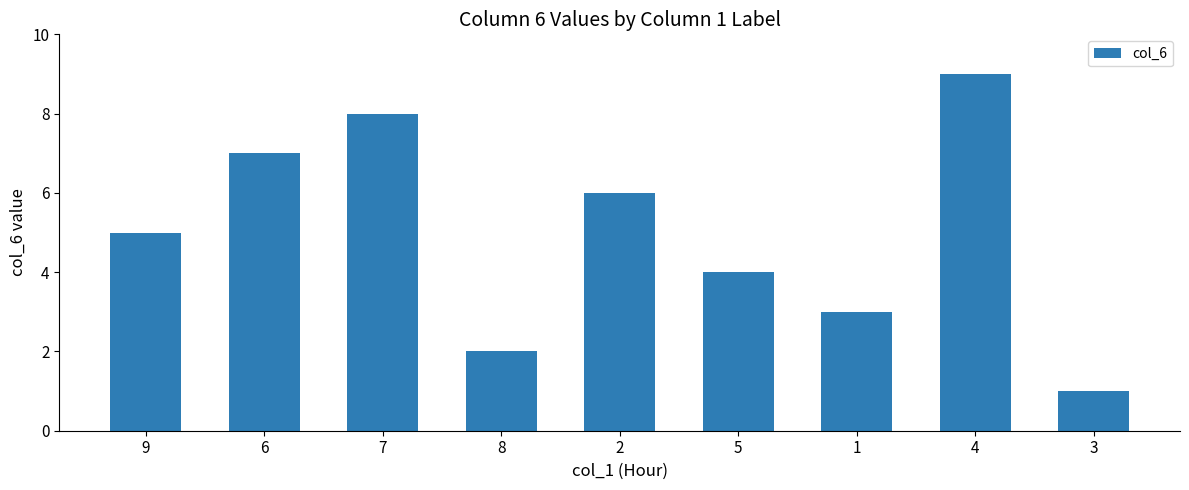

Which category has the highest value across all series?

4